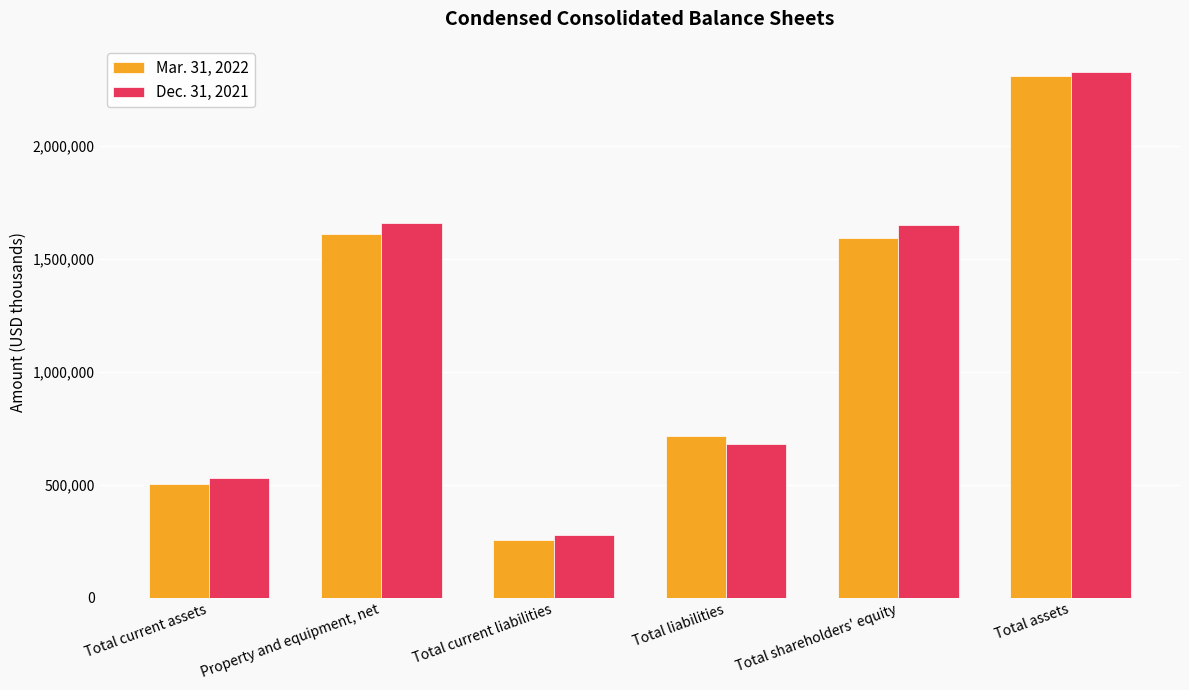

The value of Dec. 31, 2021 at Total shareholders' equity is 1647469. True or false?

True